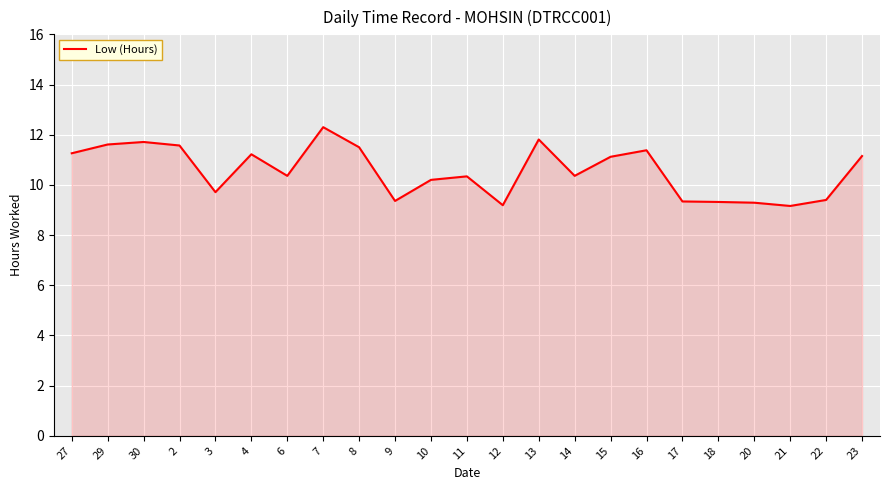

Does the chart have visible grid lines?

Yes